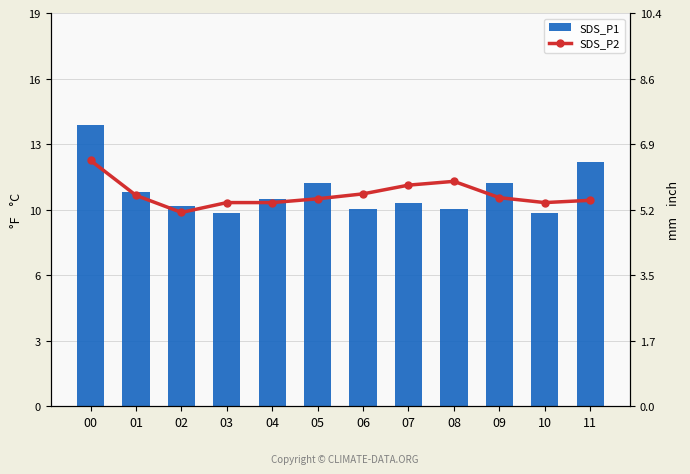

Are the bars horizontal?

No